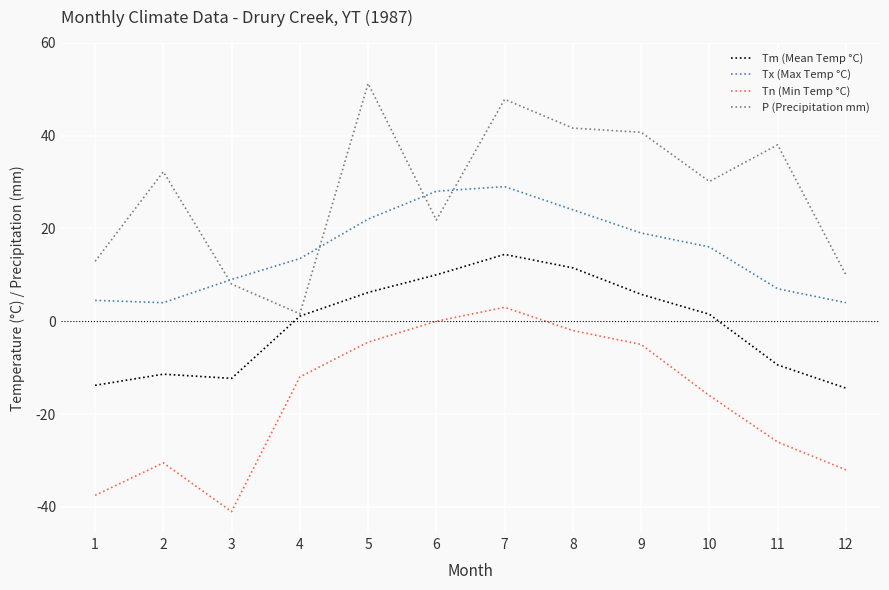

Which category has the highest value in the Tm (Mean Temp °C) series?

7